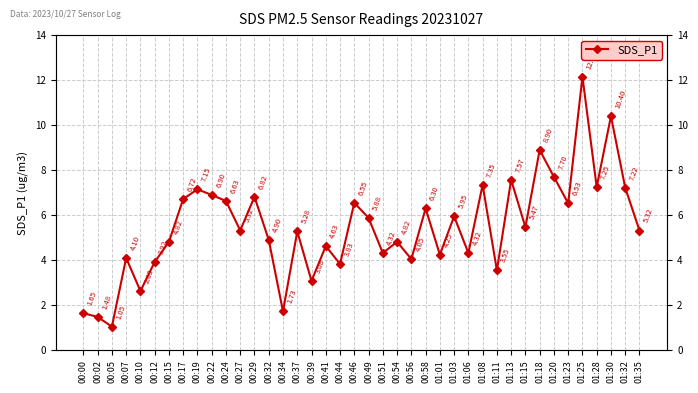

How many series are shown in this chart?

1